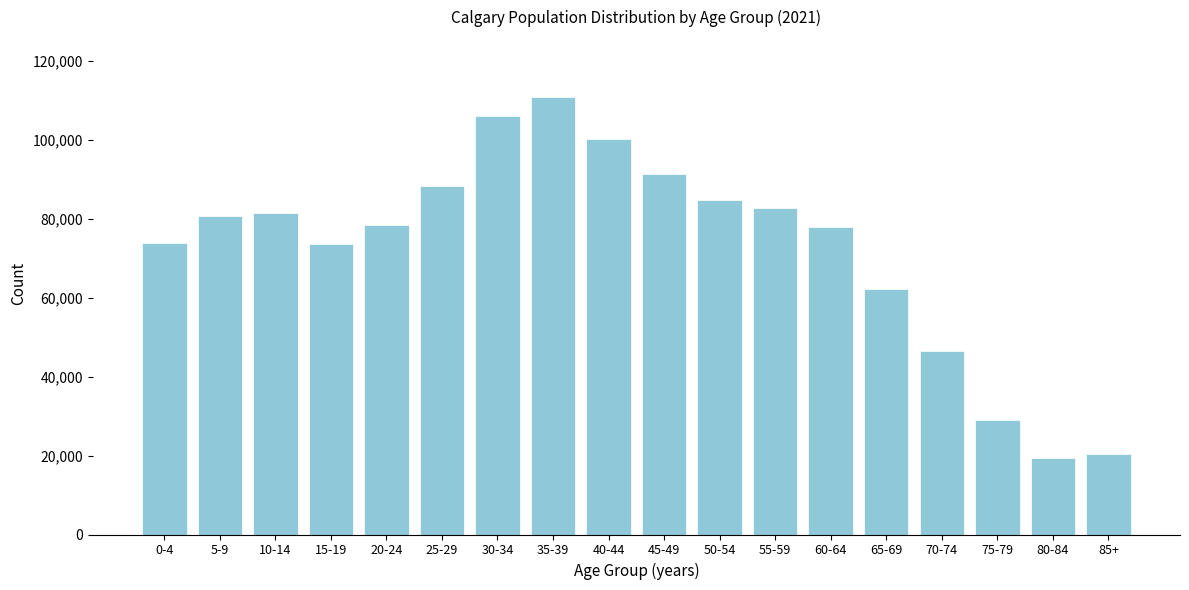

What is the label of the 16th bar from the left?

75-79